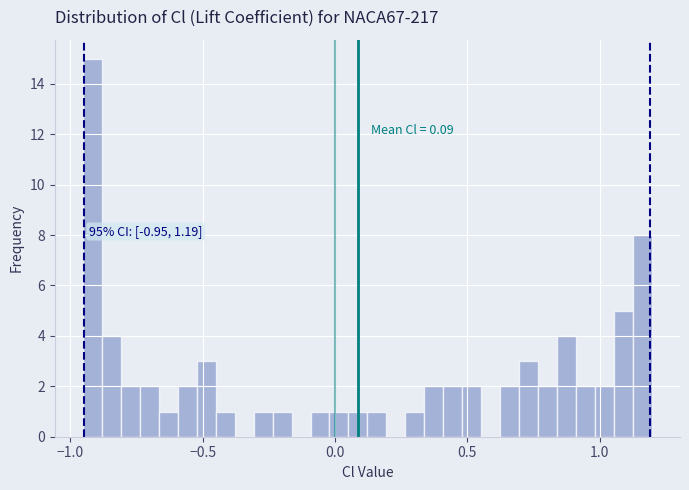

Around what value on the x-axis is the tallest bar? Give the approximate position of its centre, as read against the axis.

-0.90